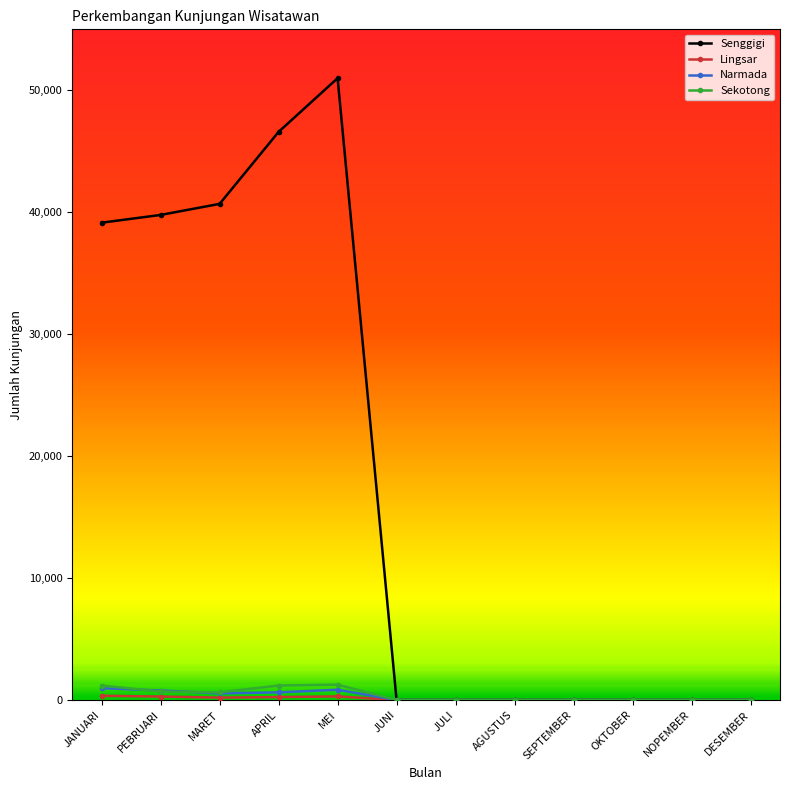

Which category has the highest value in the Senggigi series?

MEI